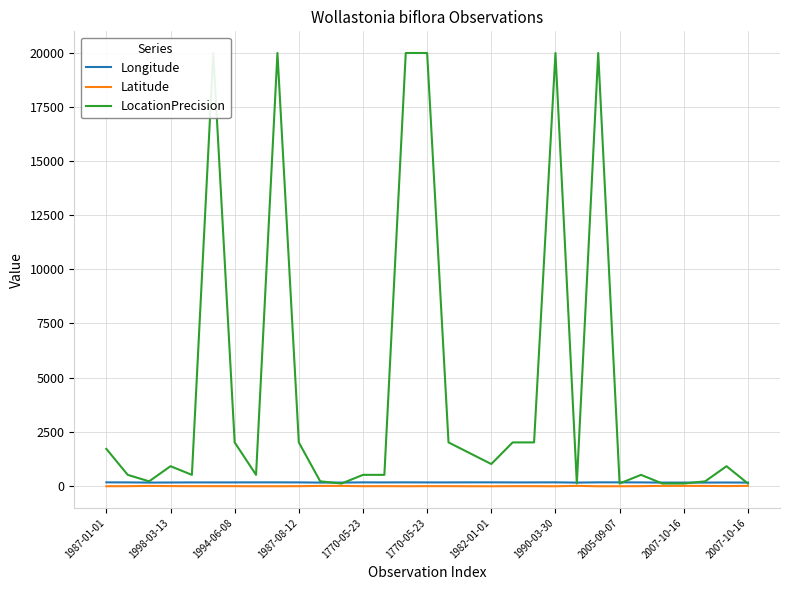

What is the spread (max minus min) of values at 17?

1526.5